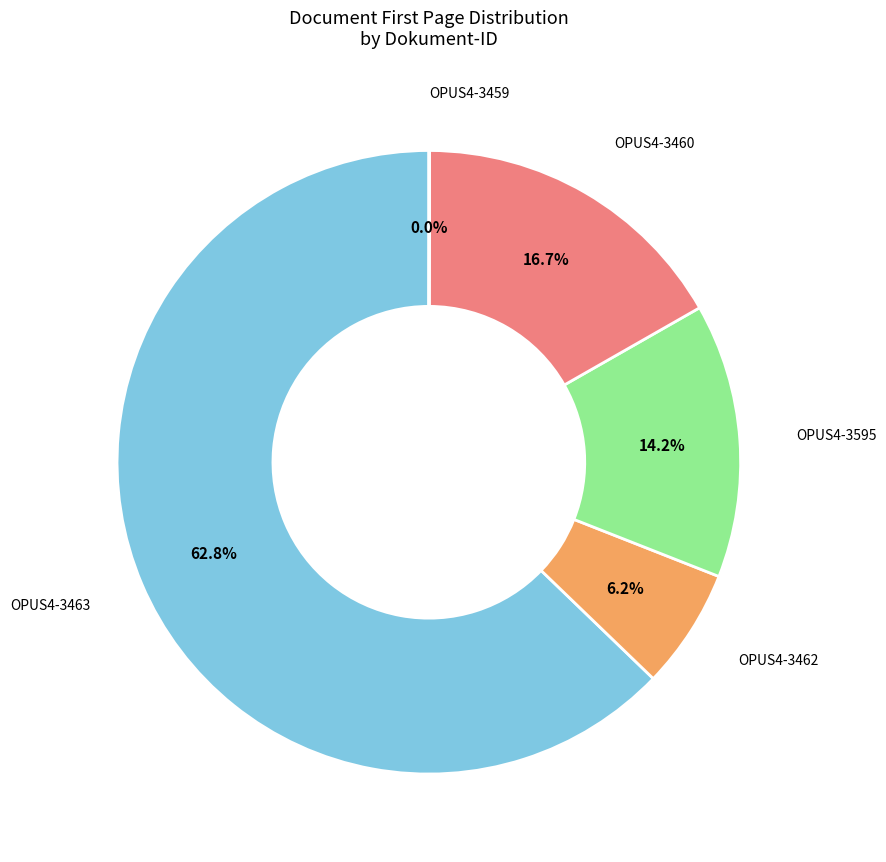

Is there a majority slice in this chart?

Yes